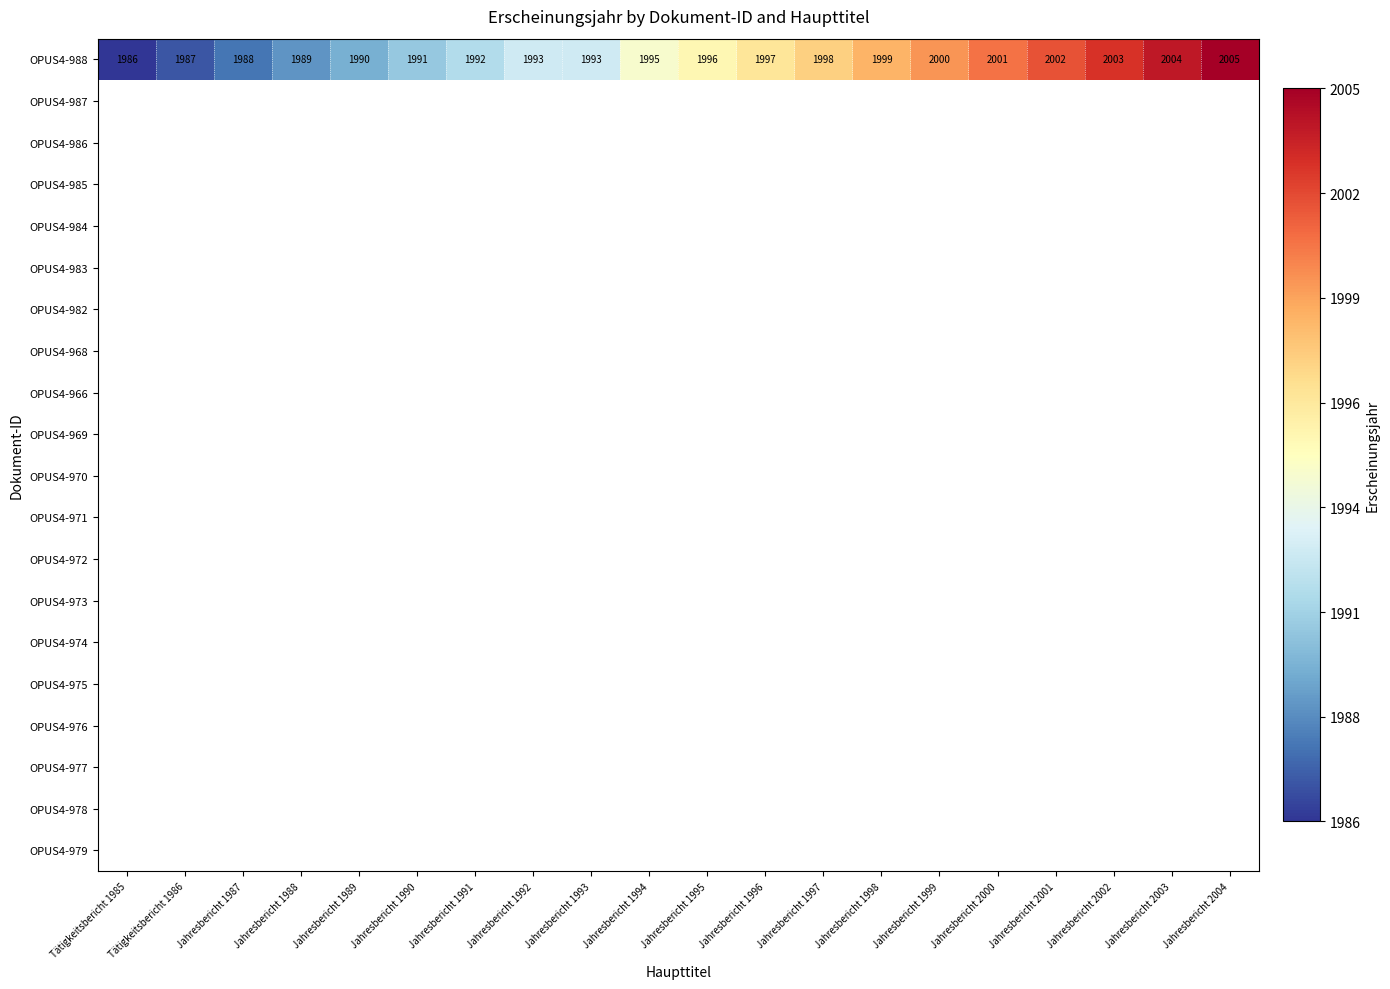

Count the number of categories in the chart.

20